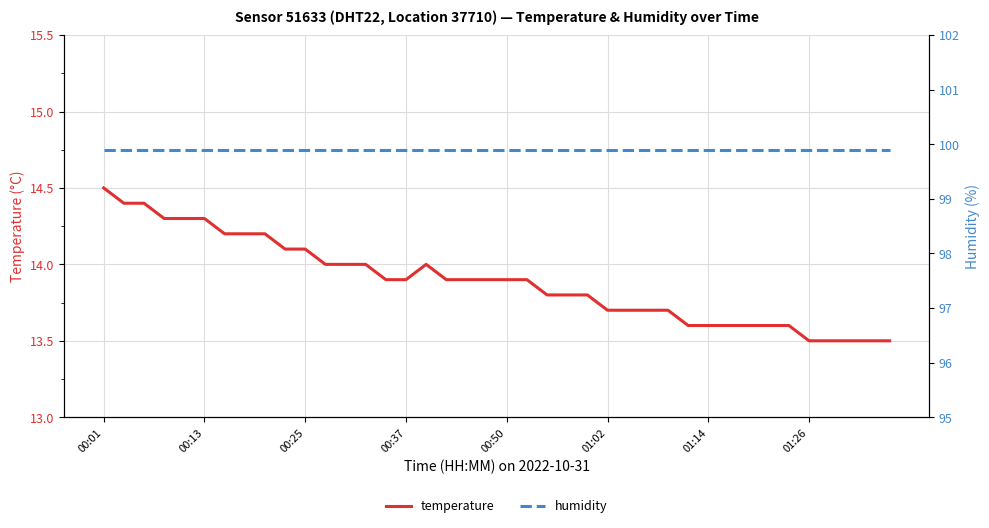

Is it true that temperature equals 14.5 at 00:01?

True